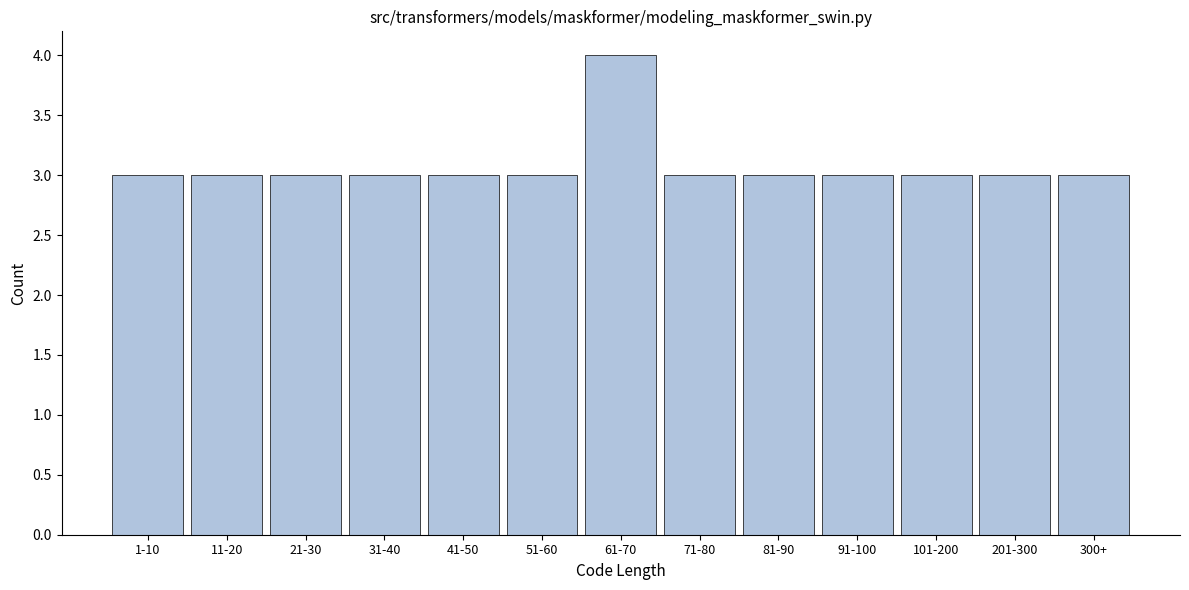

Reading left to right, transcribe all the data shown in this chart.

3	3	3	3	3	3	4	3	3	3	3	3	3